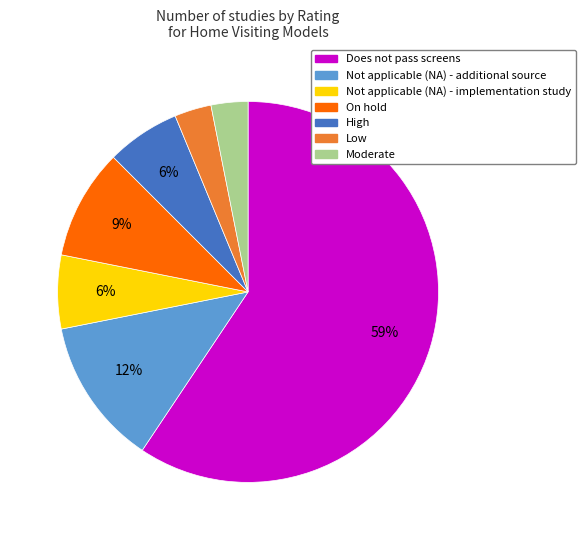

To the nearest percent, what is the average slice percentage?

14%